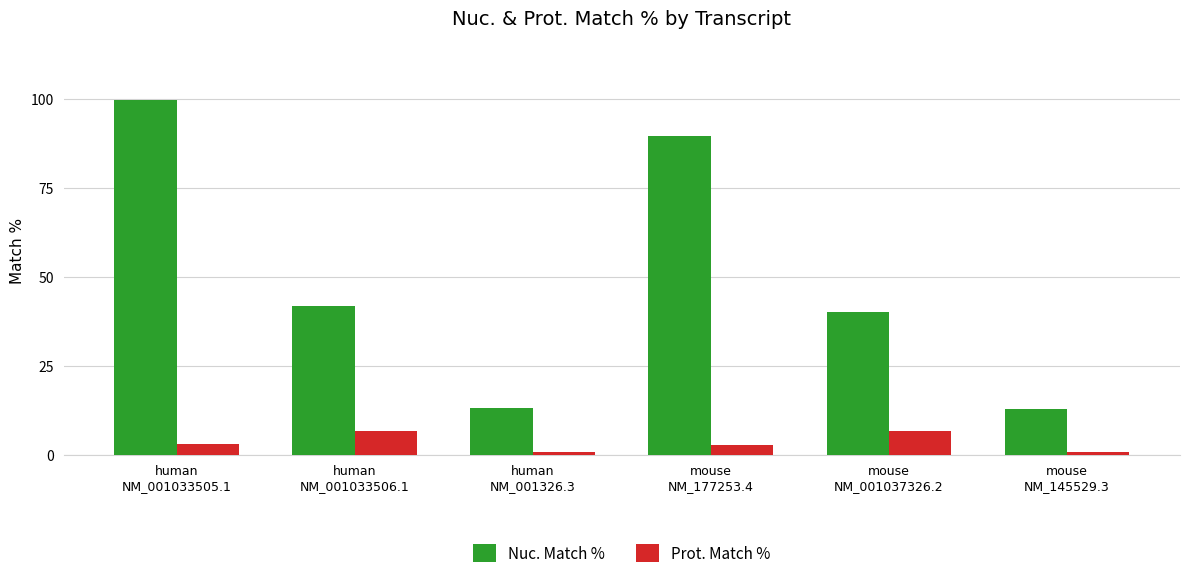

List the series in order of their peak value, highest first.

Nuc. Match %, Prot. Match %